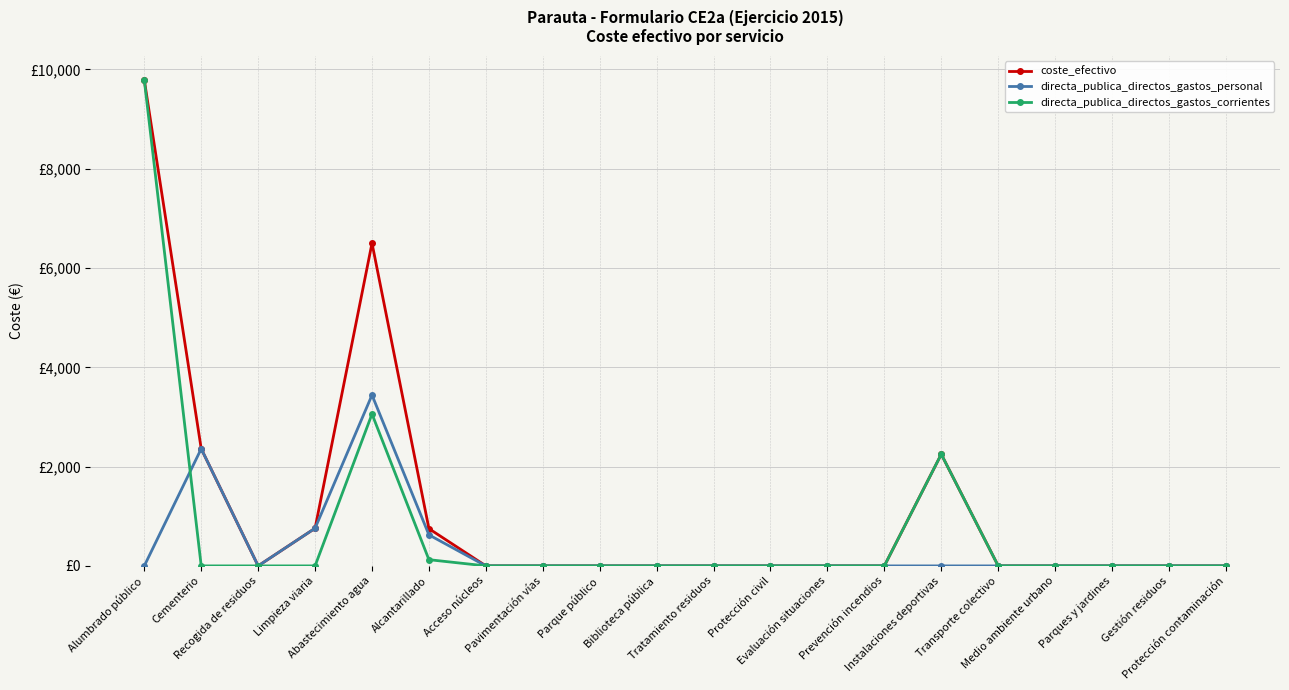

At which category is the sum across all series the highest?

Alumbrado público